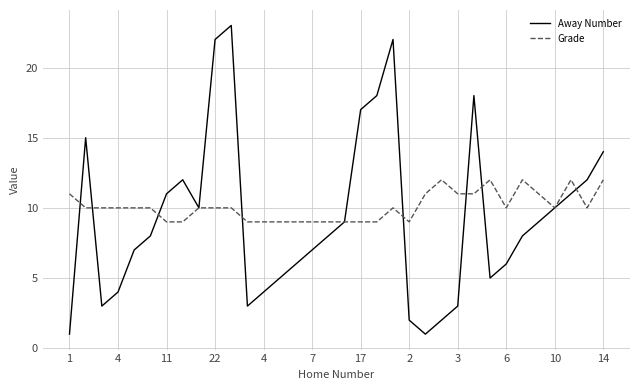

Which series has the widest spread of values?

Away Number